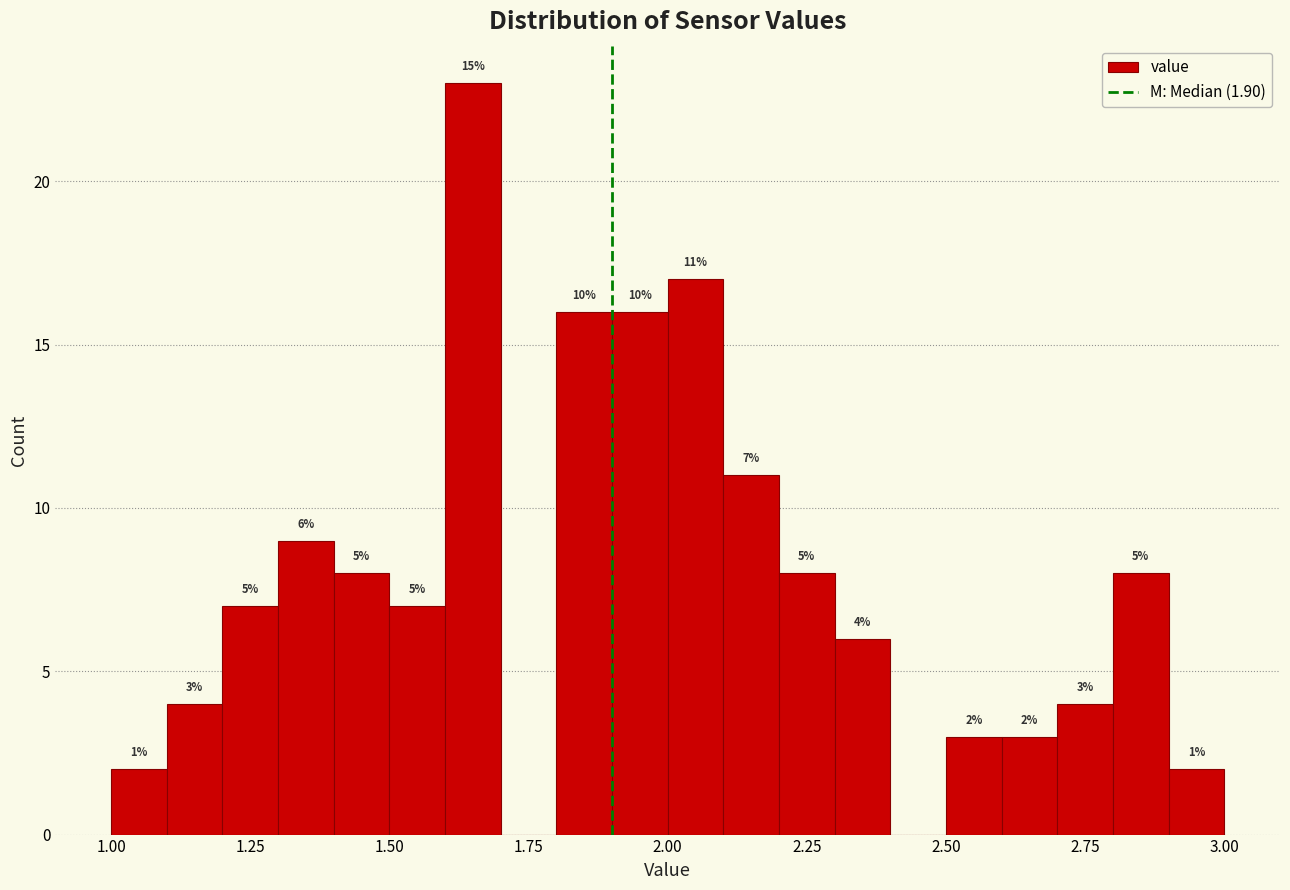

Around what value on the x-axis is the tallest bar? Give the approximate position of its centre, as read against the axis.

1.65